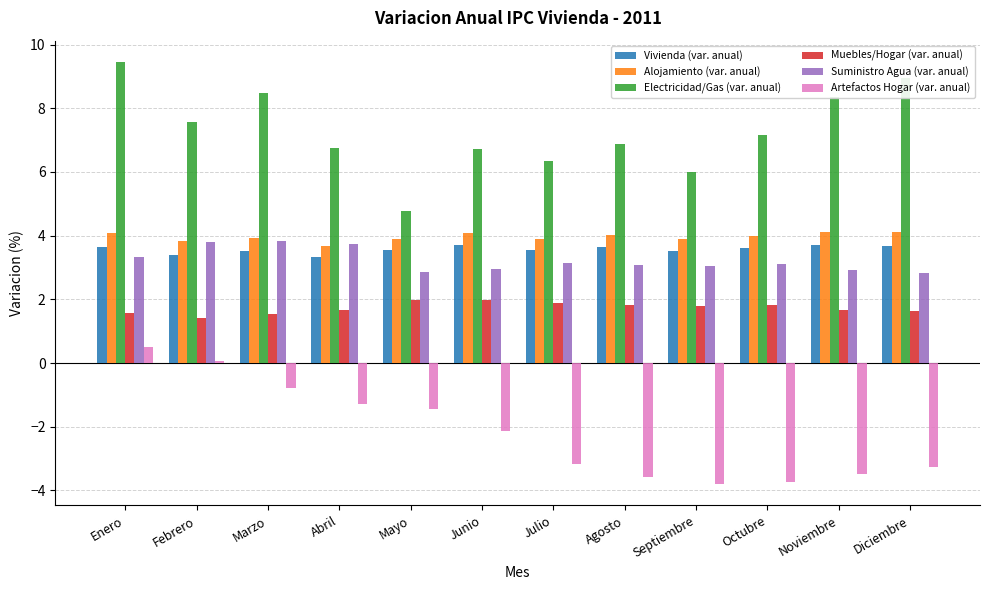

Between Junio and Noviembre, which series saw the biggest shift?

Electricidad/Gas (var. anual)